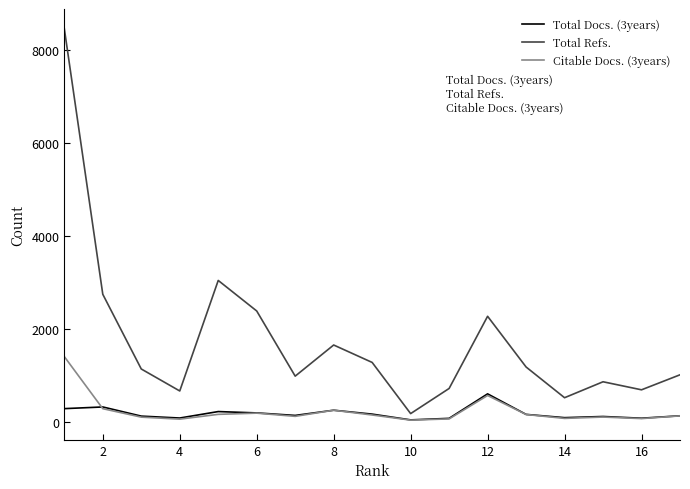

True or false: Citable Docs. (3years) and Total Refs. intersect in this chart.

False